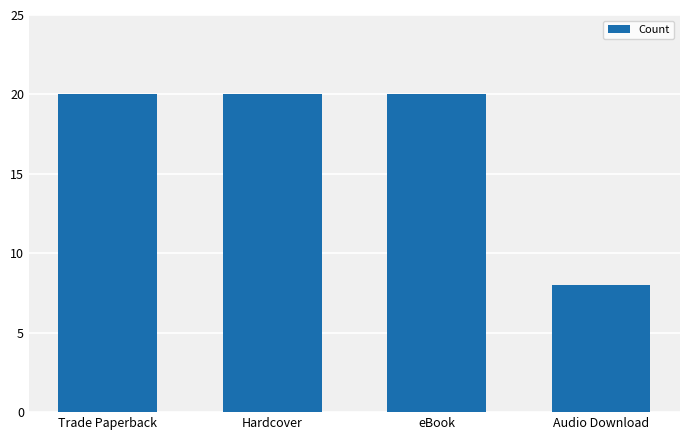

What is the approximate value at Hardcover, to the nearest 5?

20